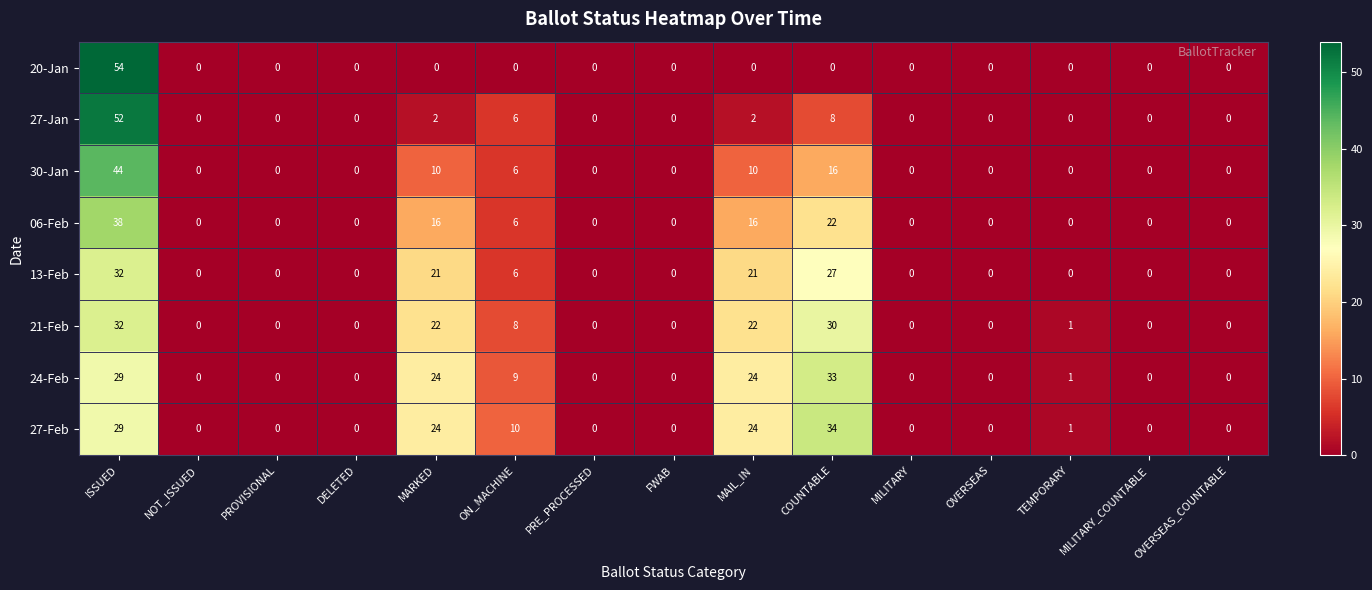

The value of 27-Feb at PROVISIONAL is 0. True or false?

True